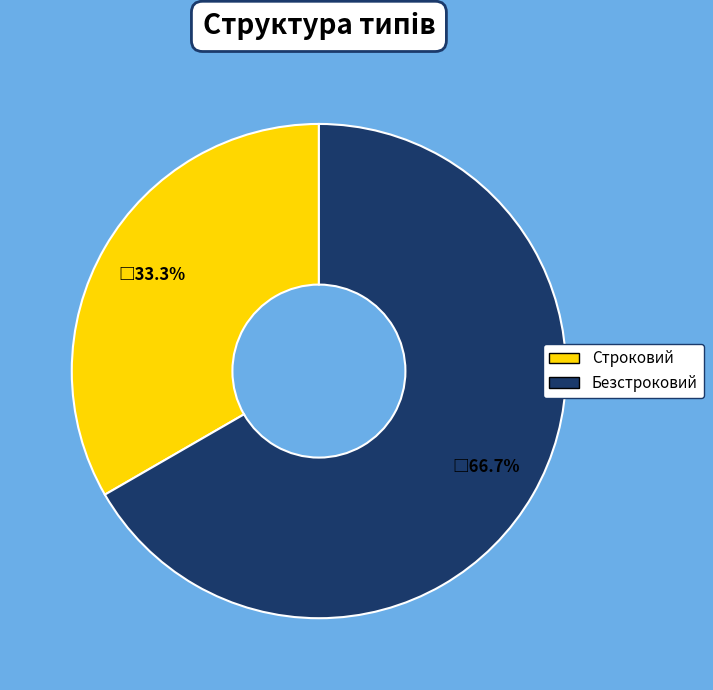

Approximately how many times larger is the value at Строковий compared to Безстроковий?

0.5